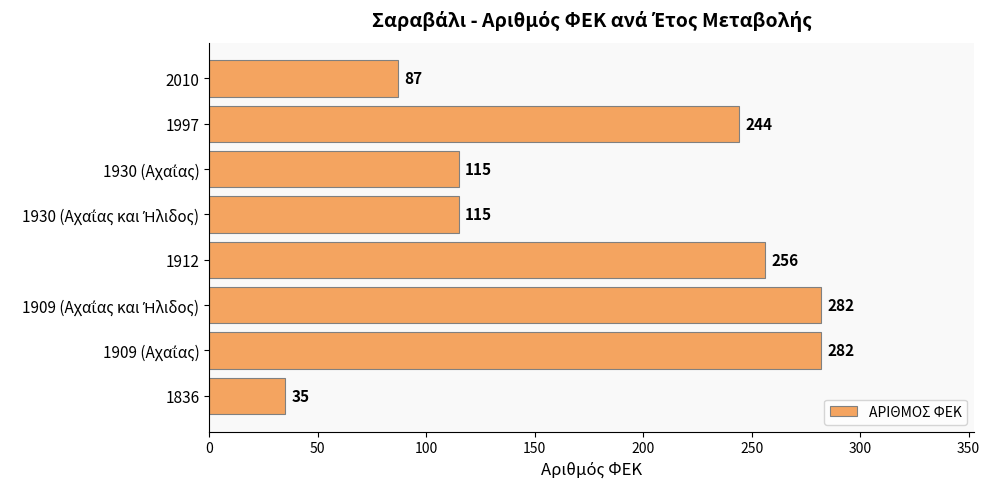

The value at 1997 is 244. True or false?

True